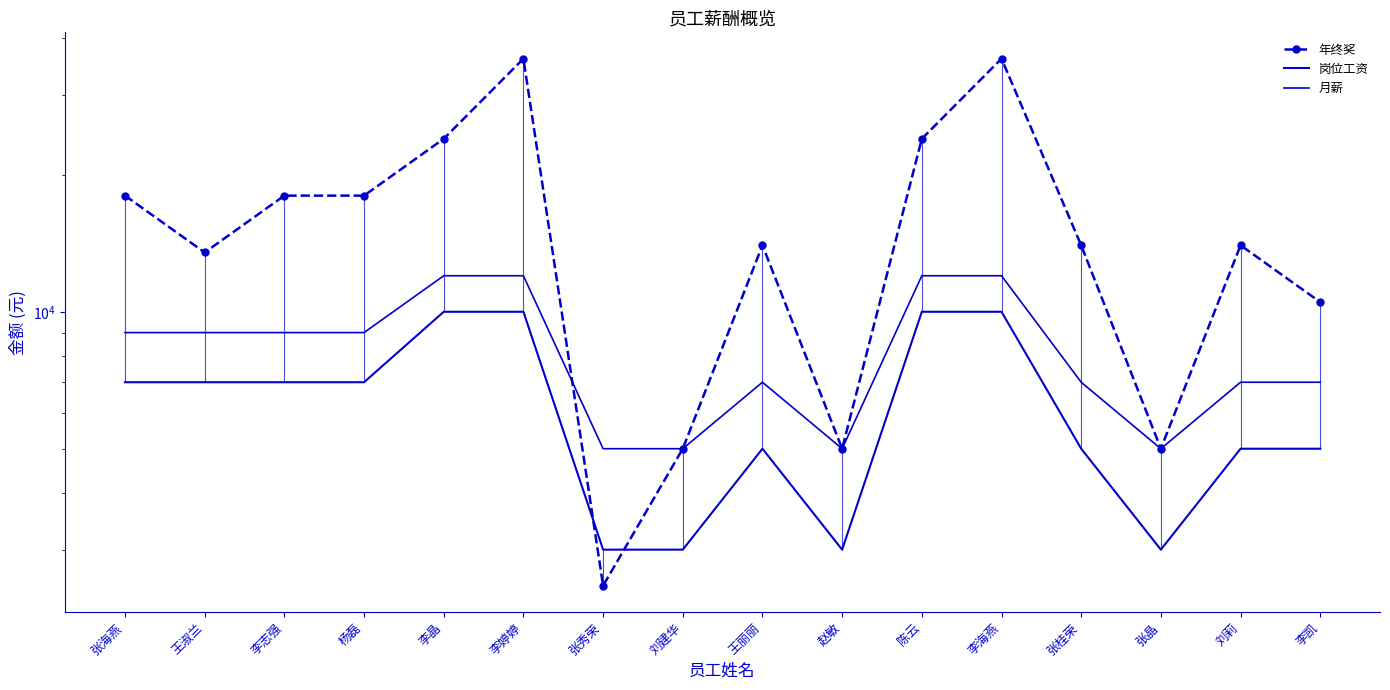

Between which two adjacent categories do 年终奖 and 月薪 first intersect?

李婷婷 and 张秀荣